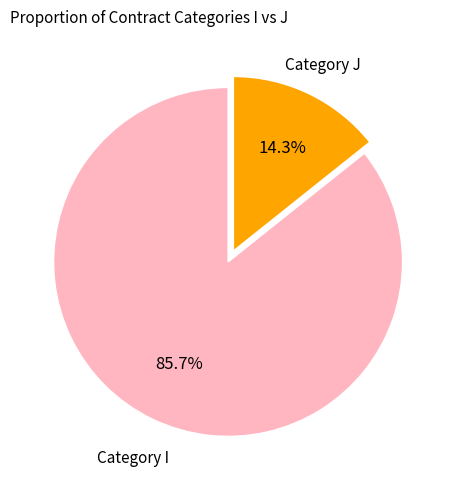

How many segments does this pie chart have?

2